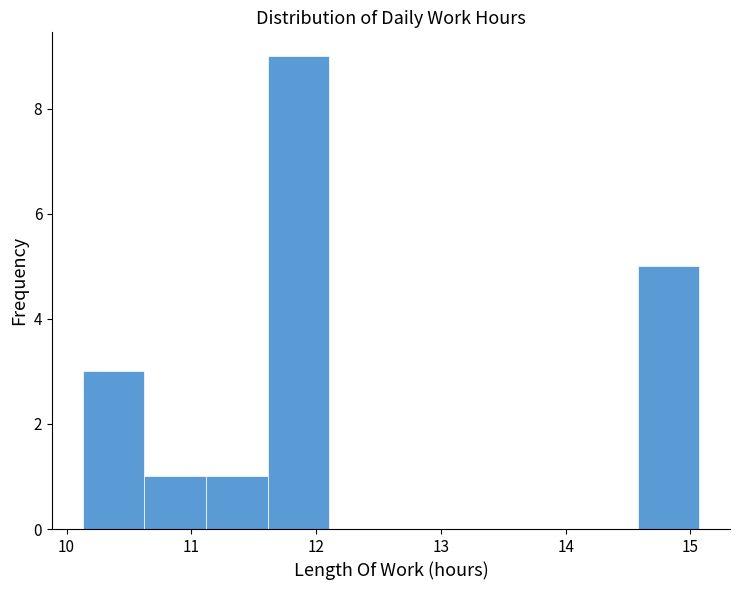

How tall is the bar that spans 10.1 to 10.6 on the x-axis? Neither the bar edges nor the heights are printed on the chart, so give them approximately, as read against the axes.

3